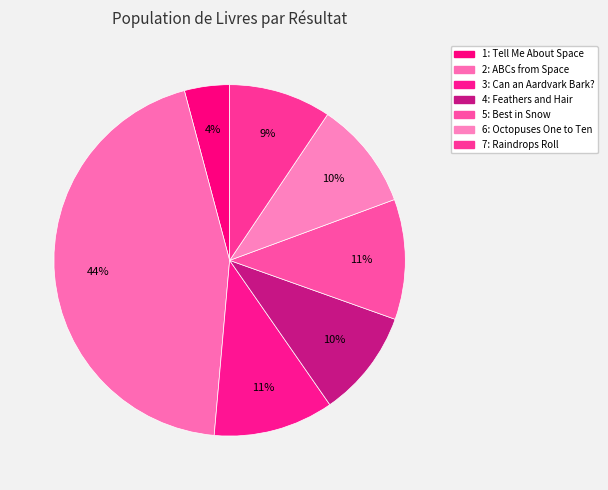

How many slices are in this pie chart?

7